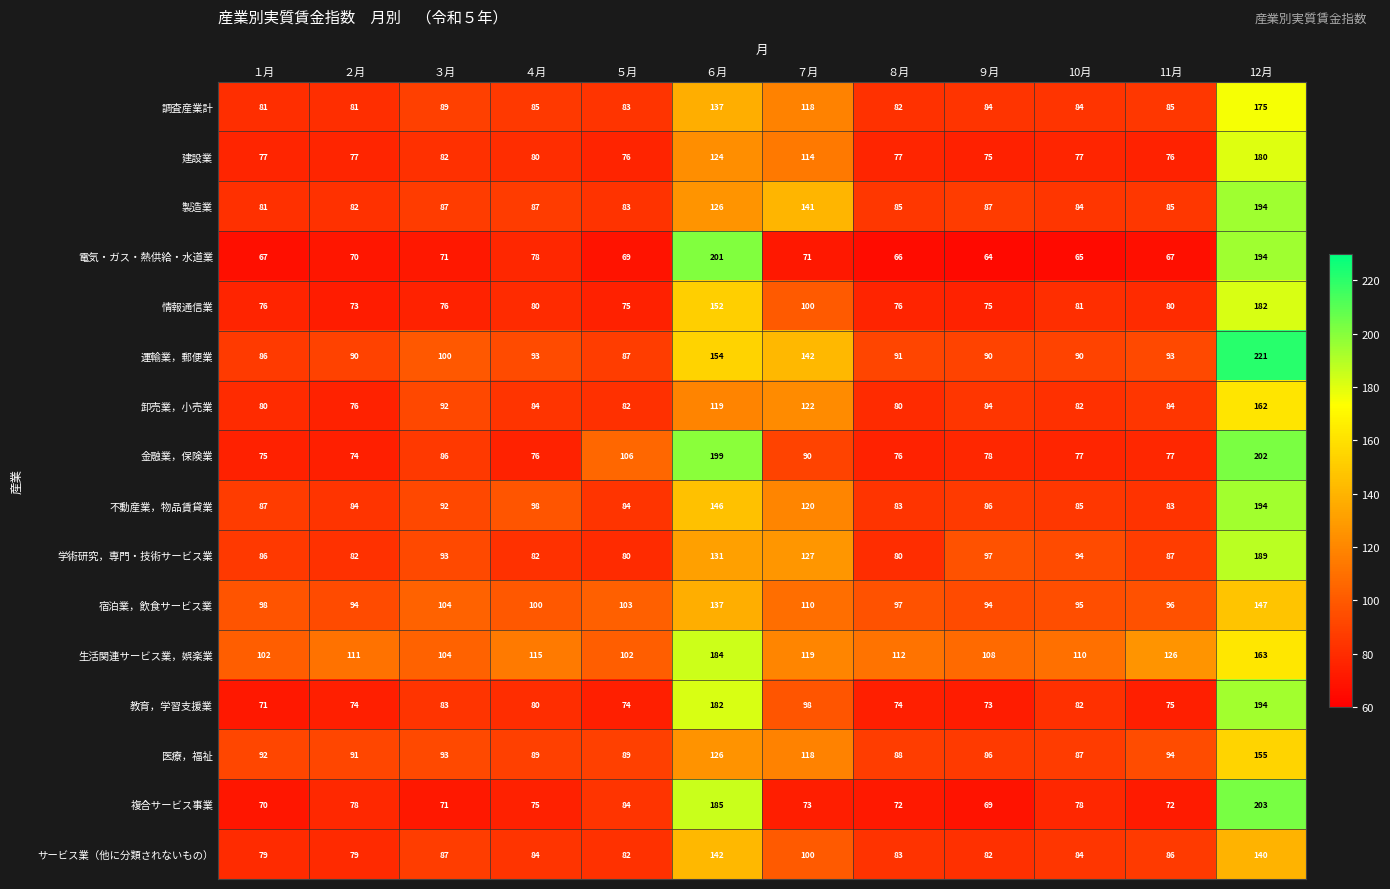

What is the average value of the 宿泊業，飲食サービス業 series?

106